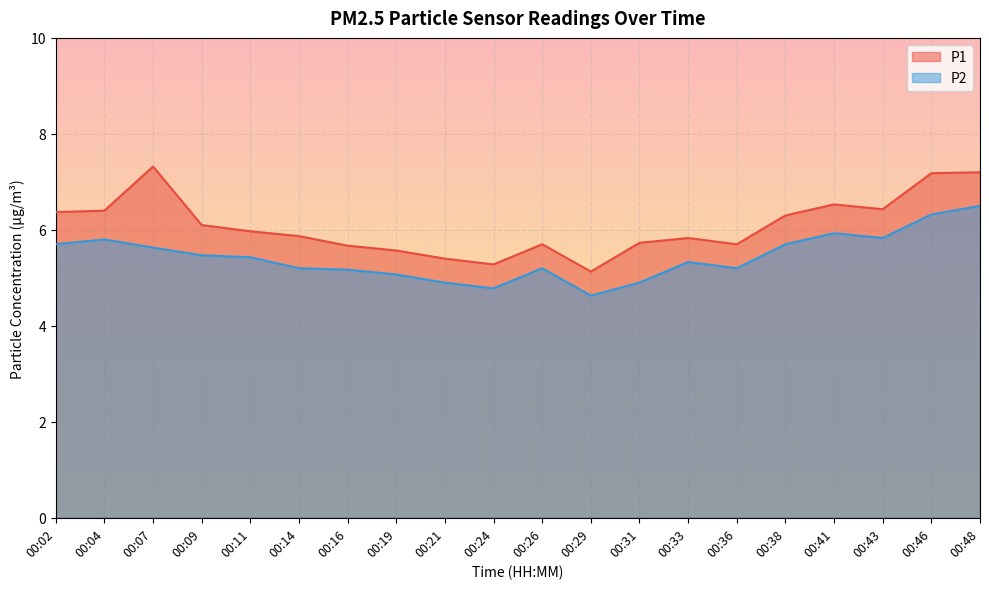

Rank the categories by P2 value from highest to lowest.

00:48, 00:46, 00:41, 00:43, 00:04, 00:02, 00:38, 00:07, 00:09, 00:11, 00:33, 00:14, 00:26, 00:36, 00:16, 00:19, 00:21, 00:31, 00:24, 00:29